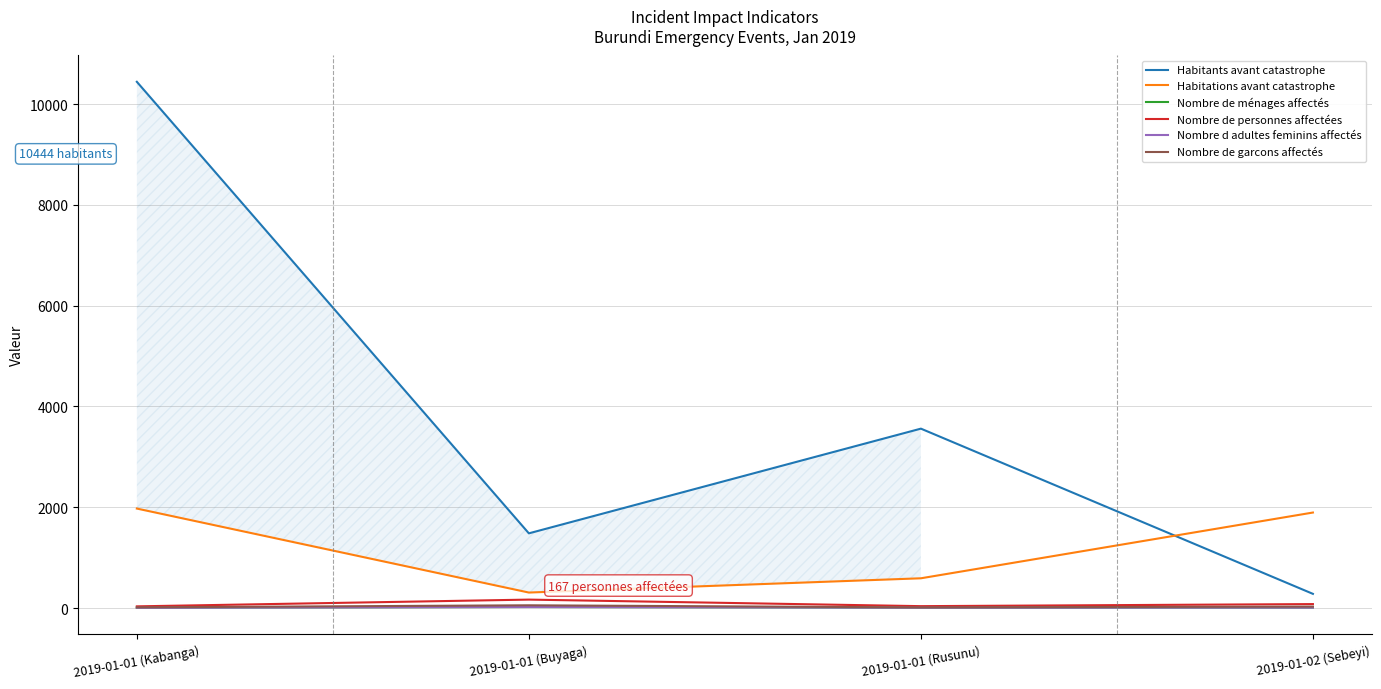

Which has a higher value, 2019-01-01 (Buyaga) or 2019-01-01 (Rusunu)?

2019-01-01 (Rusunu)